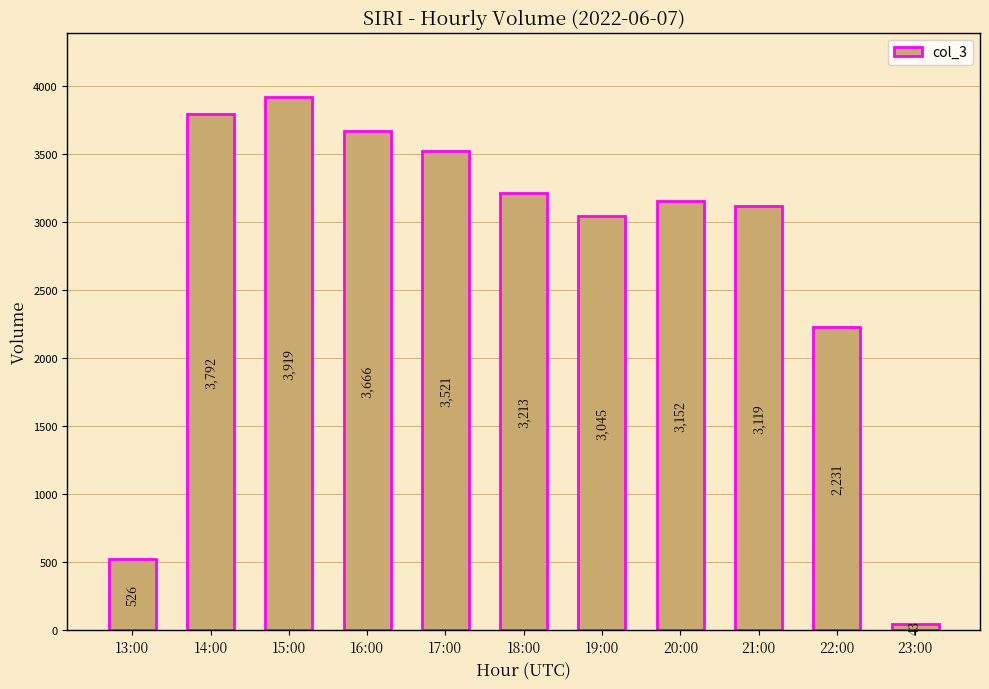

What is the label of the 10th bar from the right?

14:00